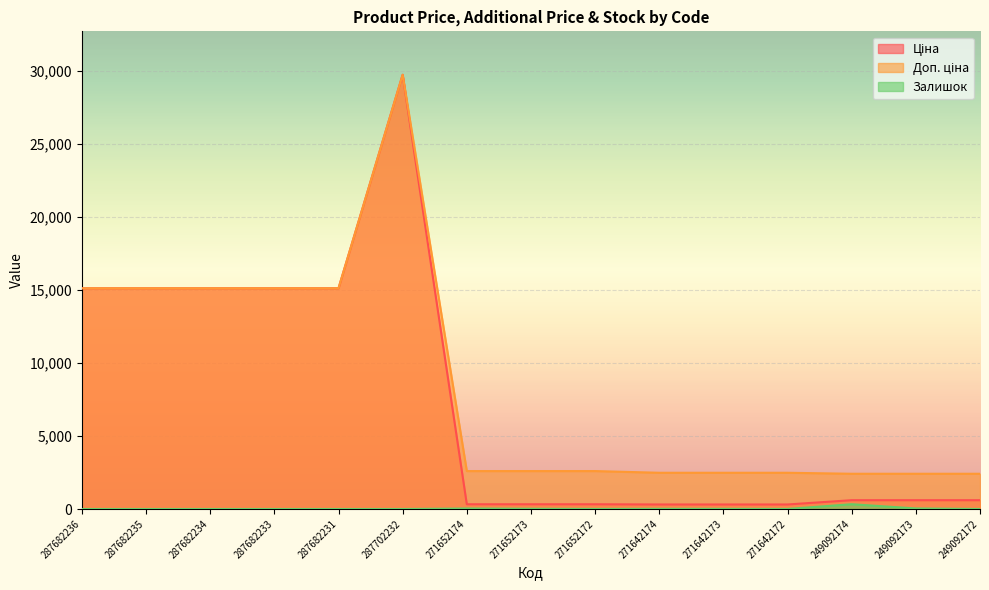

How many interior local peaks does the Залишок series have?

3